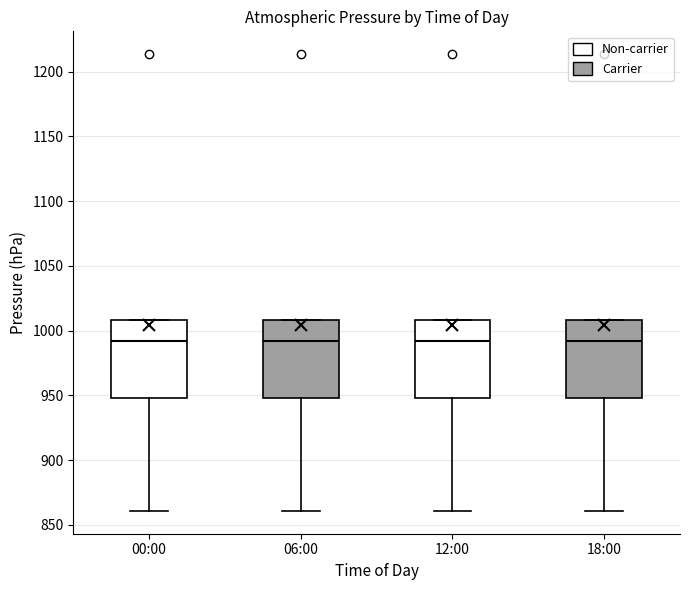

Where is the lower edge of the box for 12:00 on the y-axis? The values are not printed on the chart, so give them approximately, as read against the axis.

950